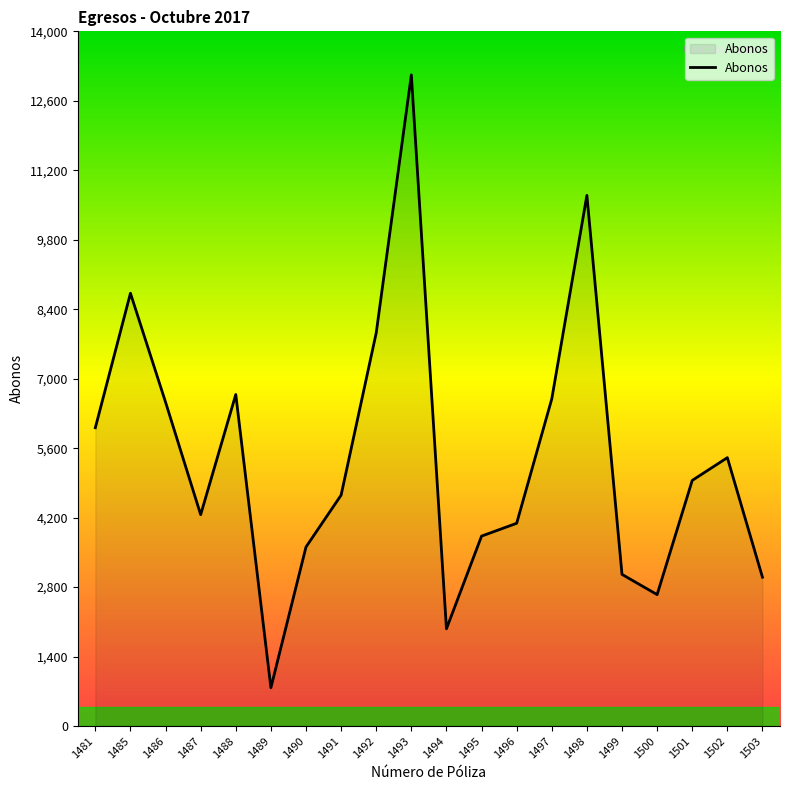

Which label corresponds to the largest value in the chart?

1493